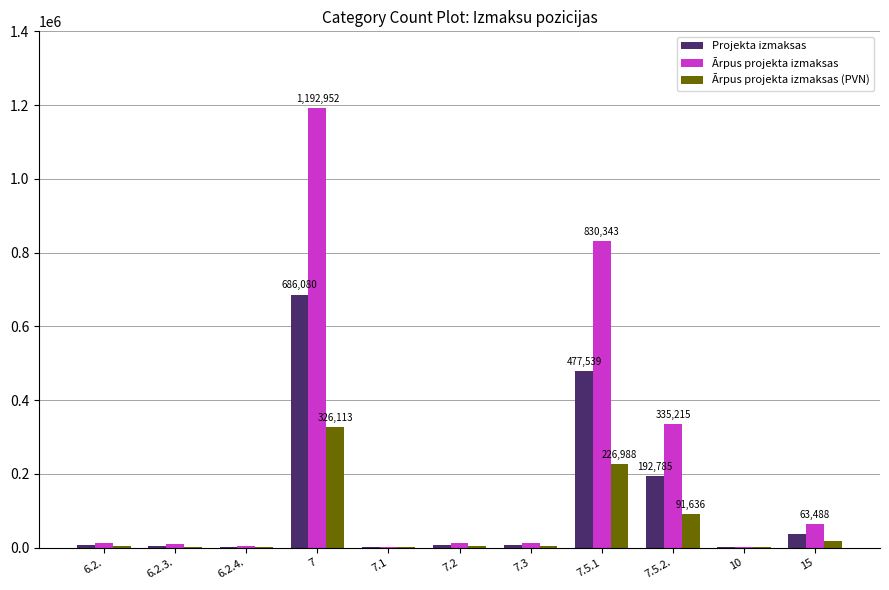

What is the difference between the Ārpus projekta izmaksas (PVN) values at 15 and 6.2.3.?

14752.1